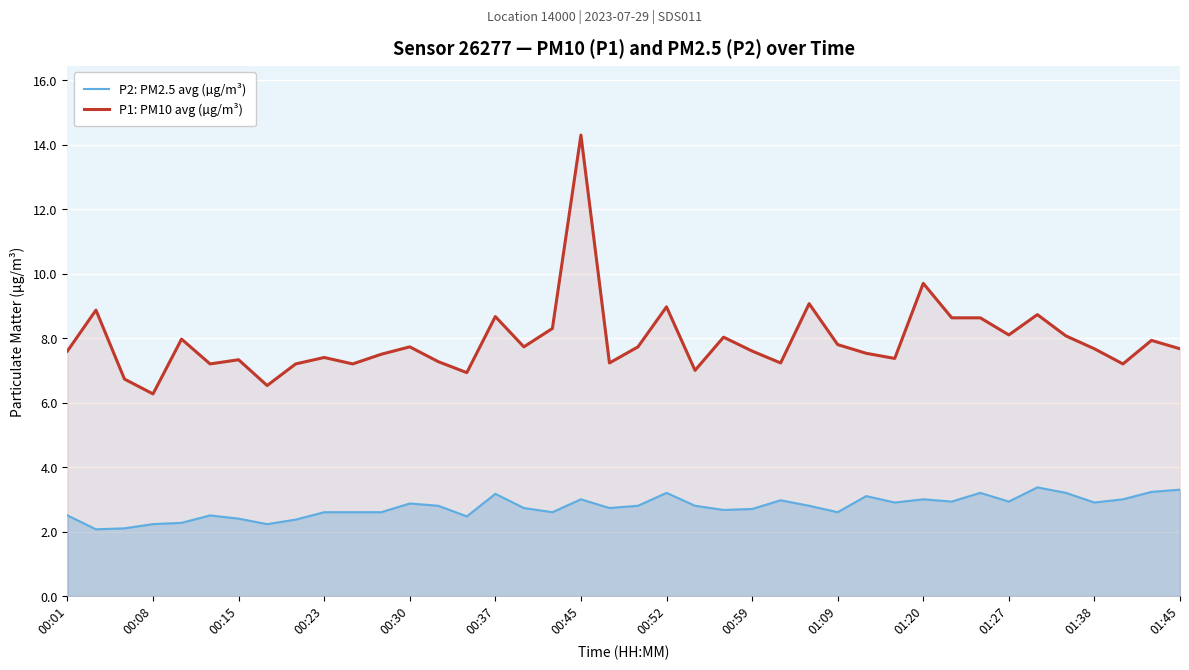

Does the chart display data point markers on the line(s)?

No